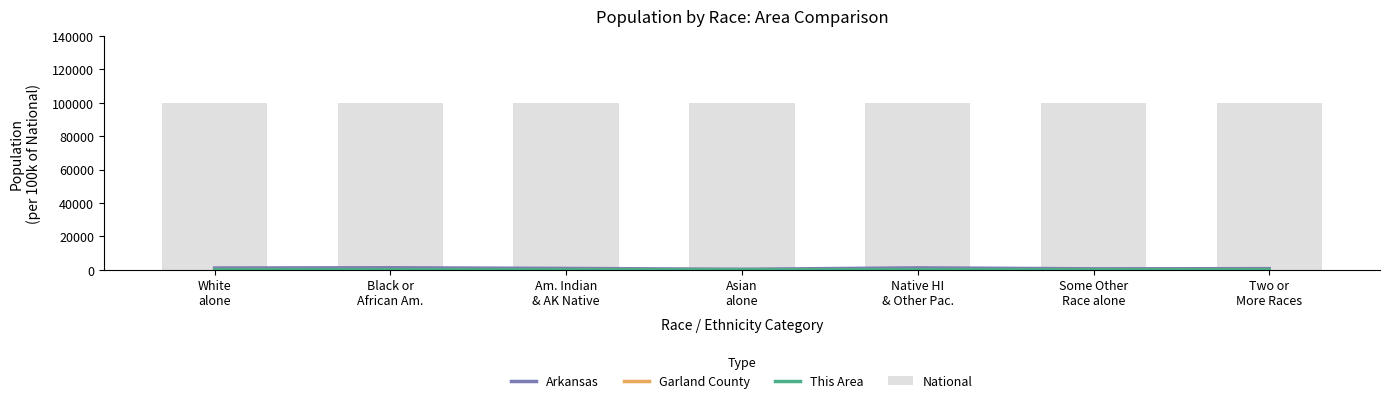

What are all the series names shown in the legend?

Arkansas, Garland County, This Area, National